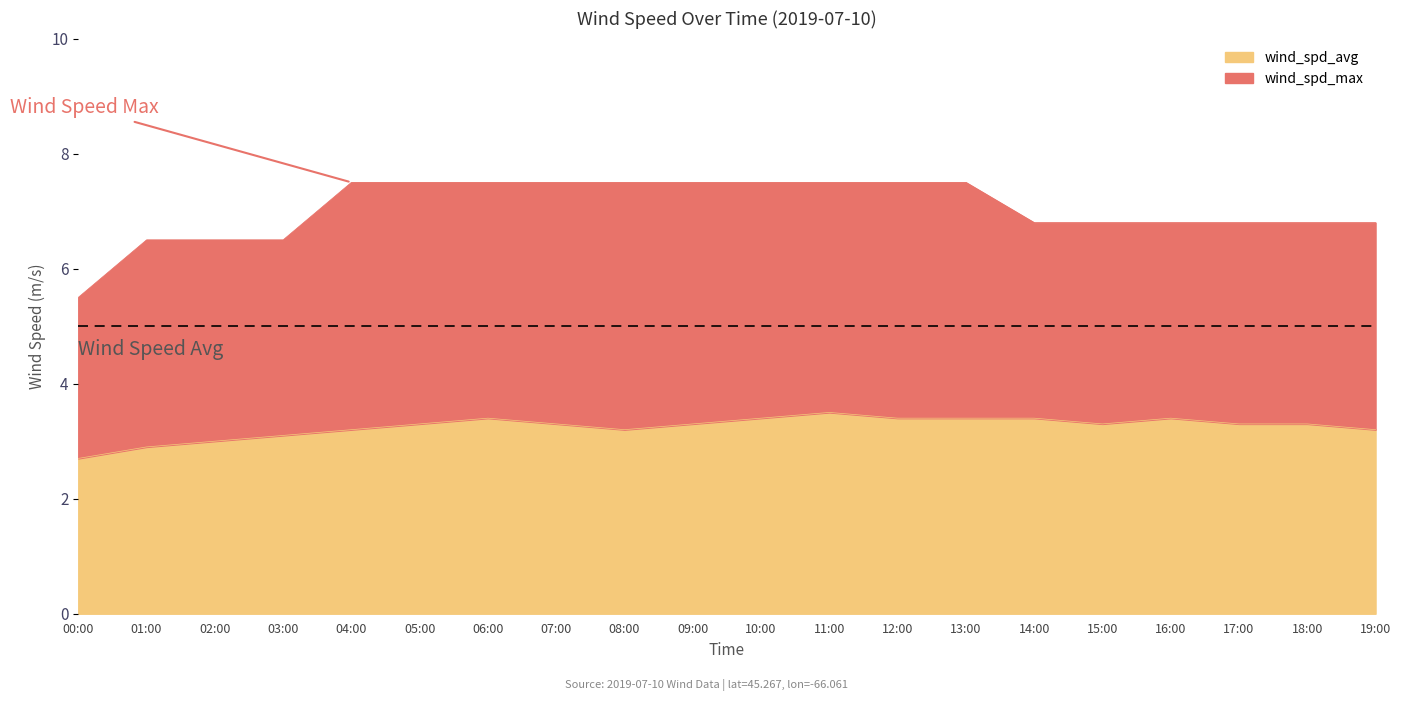

Where is the first local minimum for wind_spd_avg?

08:00